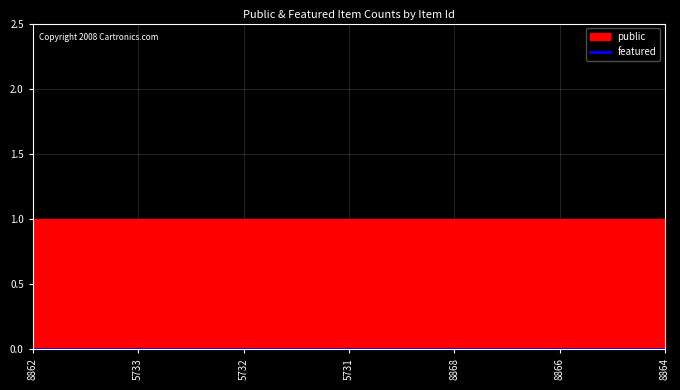

At which category does the chart reach its minimum across all series?

8862